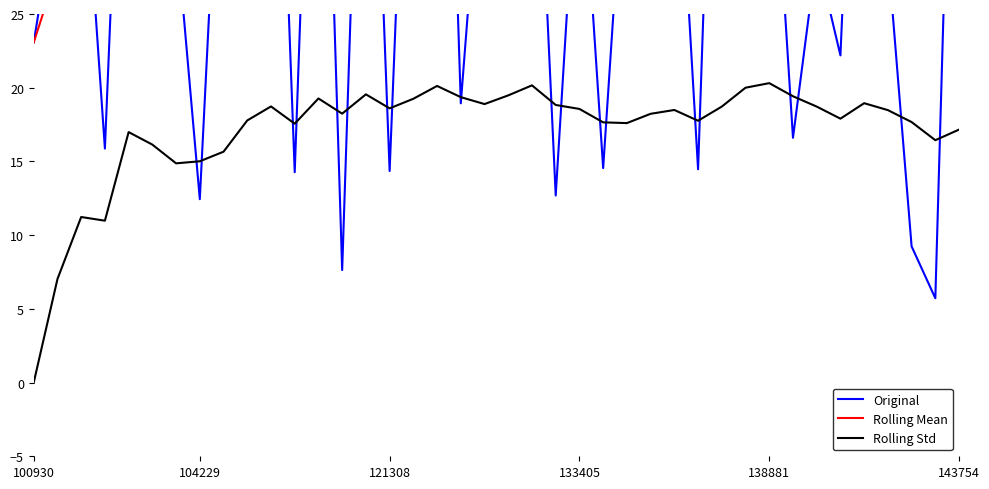

Is it true that Rolling Std equals 25.5 at 121308?

False